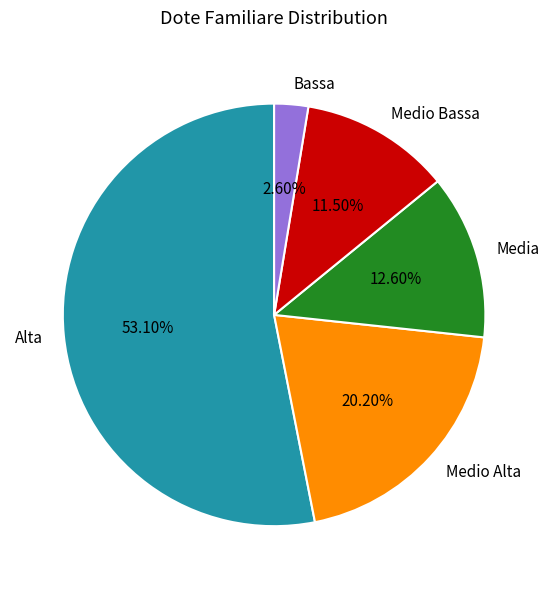

Which category has the smallest portion of the pie?

Bassa